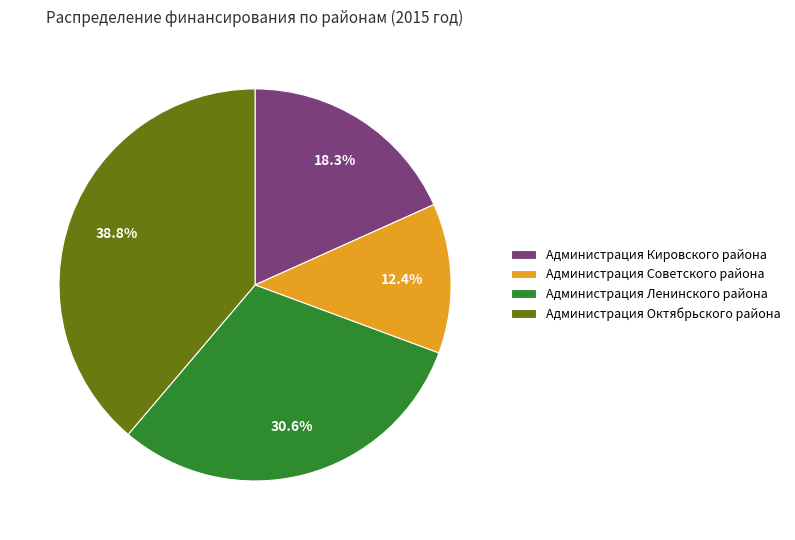

How many segments does this pie chart have?

4